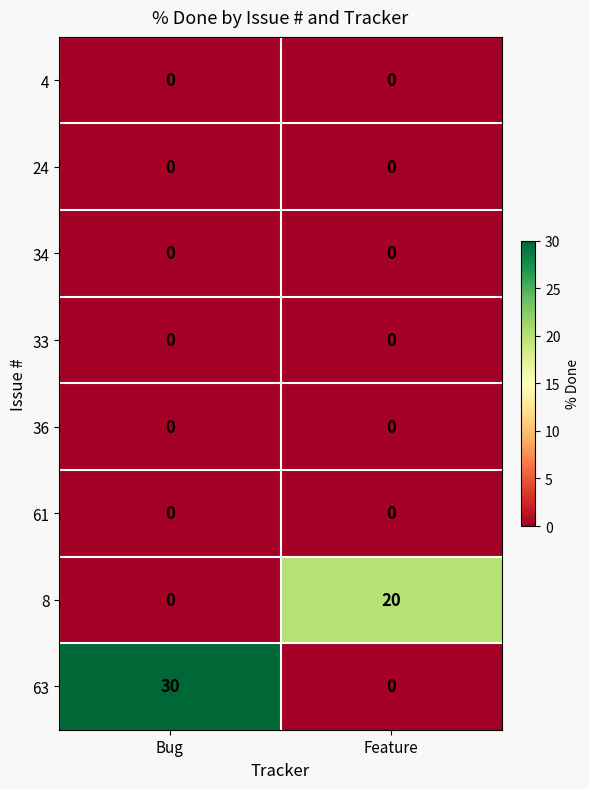

The value of 63 at Bug is 30. True or false?

True